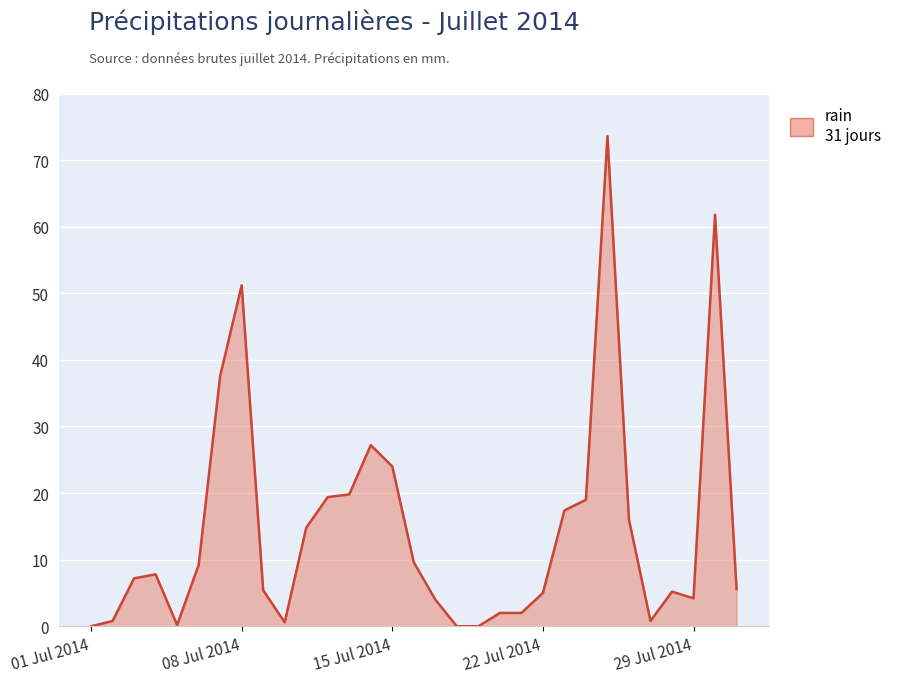

What is the maximum value shown in the chart?

73.6